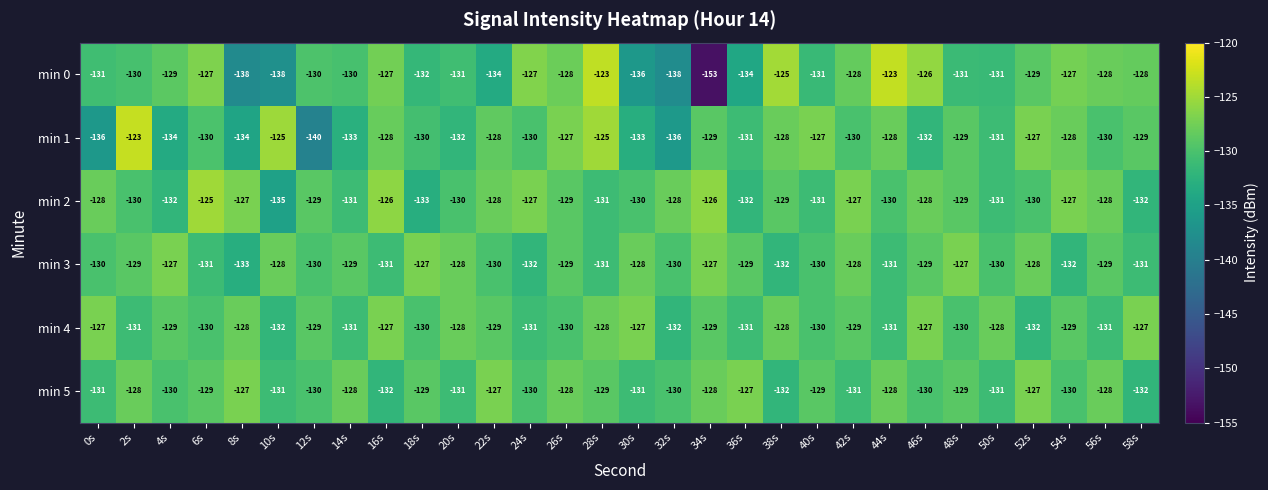

At which label does min 2 first exceed -129?

0s